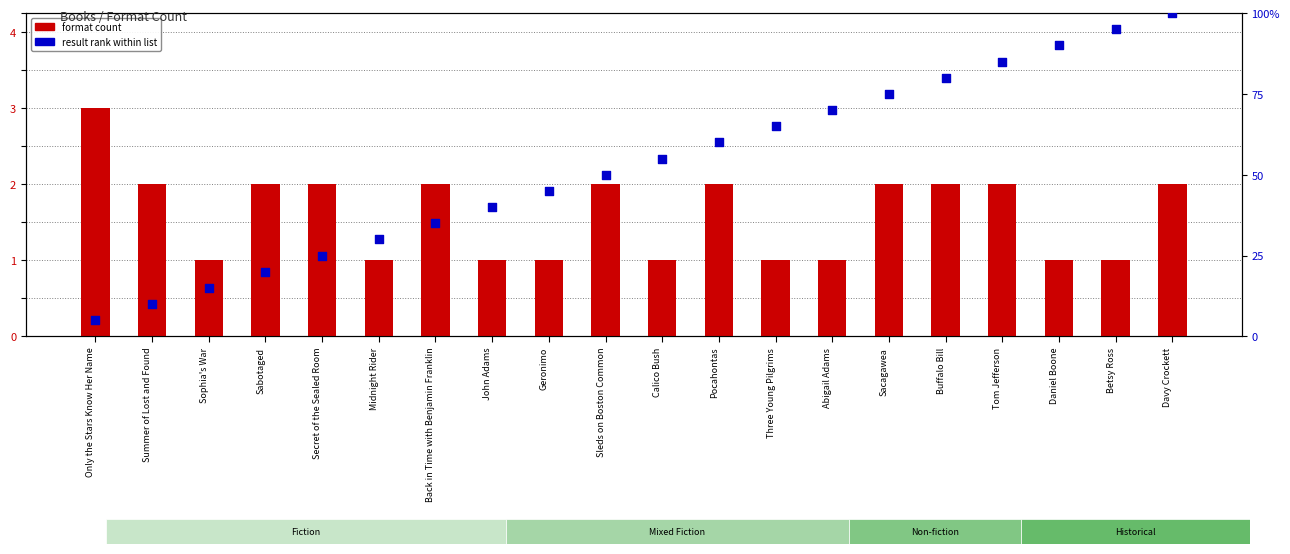

Is the value of format count at John Adams greater than the value of result rank (normalized) at Calico Bush?

No